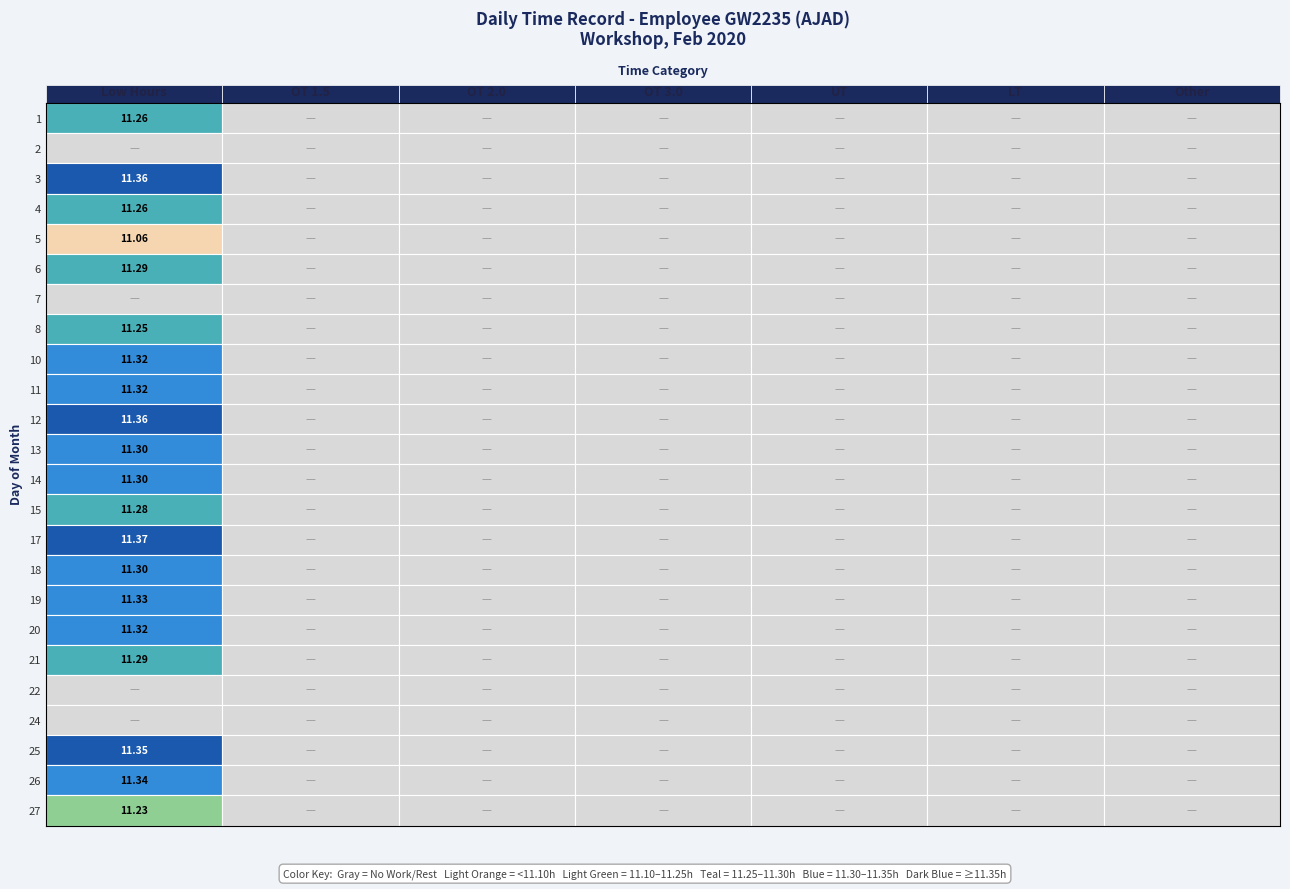

Between 2 and 5, which series saw the biggest shift?

1